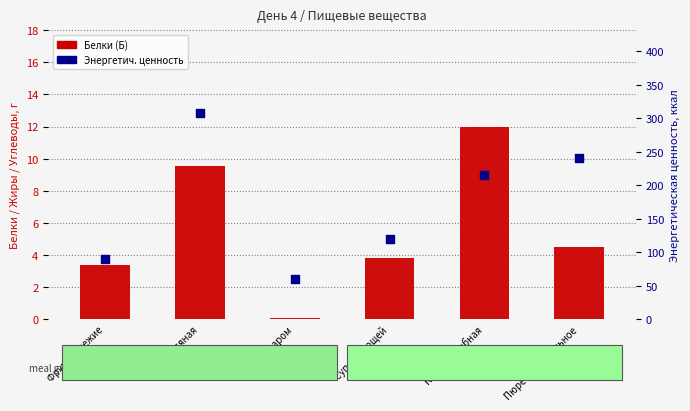

Is the value of Энергетич. ценность at Котлета рыбная greater than the value of Белки (Б) at Каша овсяная?

Yes